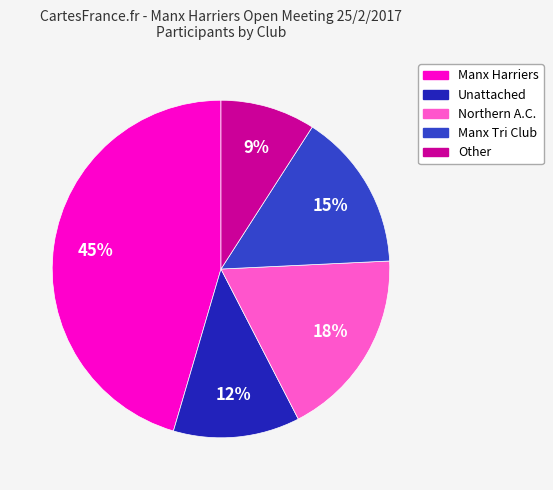

The Manx Harriers slice represents 45% of the pie. True or false?

True